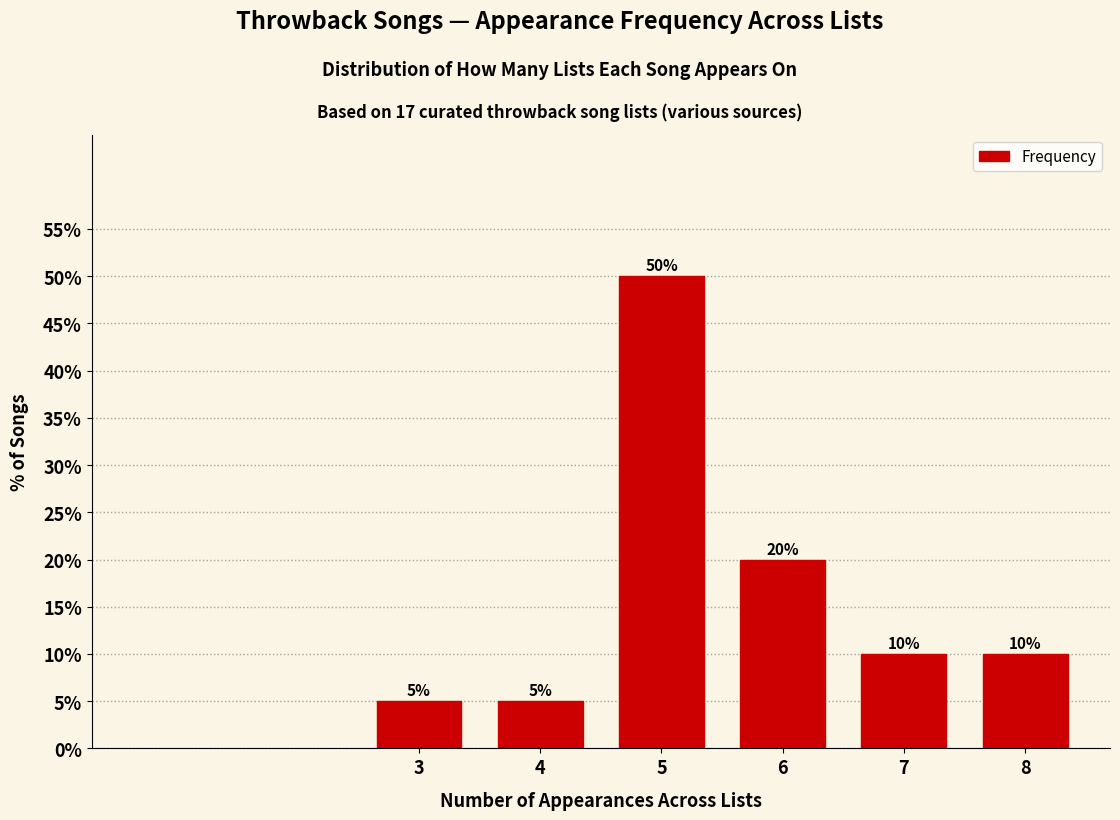

Reading right to left, extract all data points from this chart.

8=10	7=10	6=20	5=50	4=5	3=5